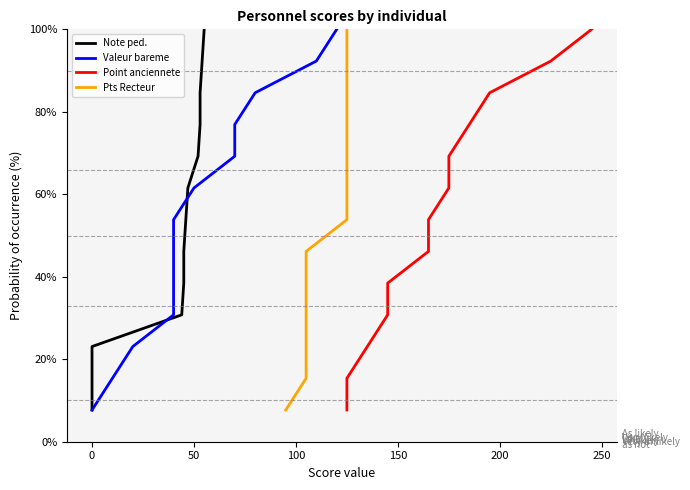

The Valeur bareme series shows 23.3 at 8. True or false?

False